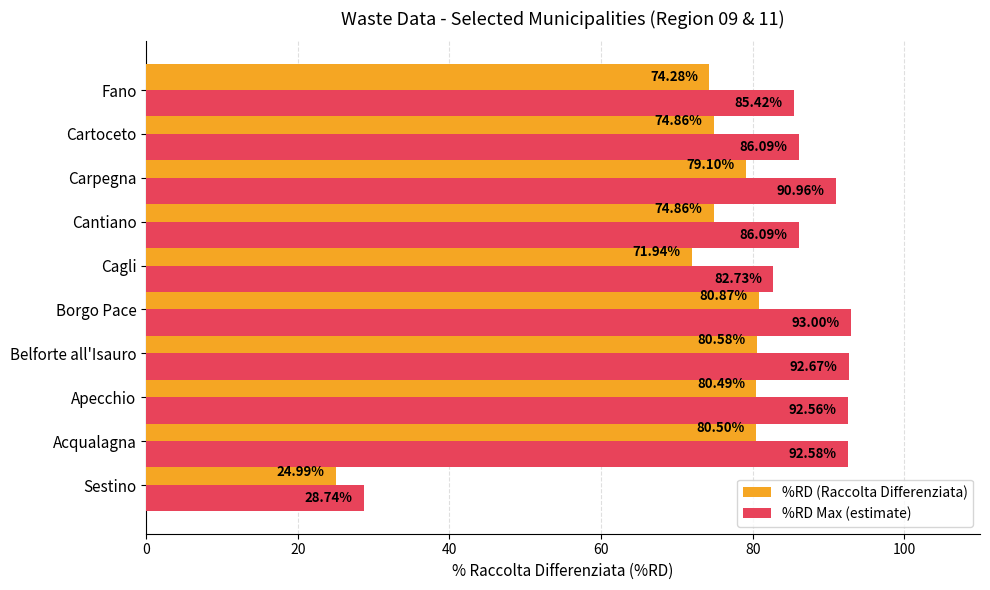

At which category is the sum across all series the highest?

Borgo Pace